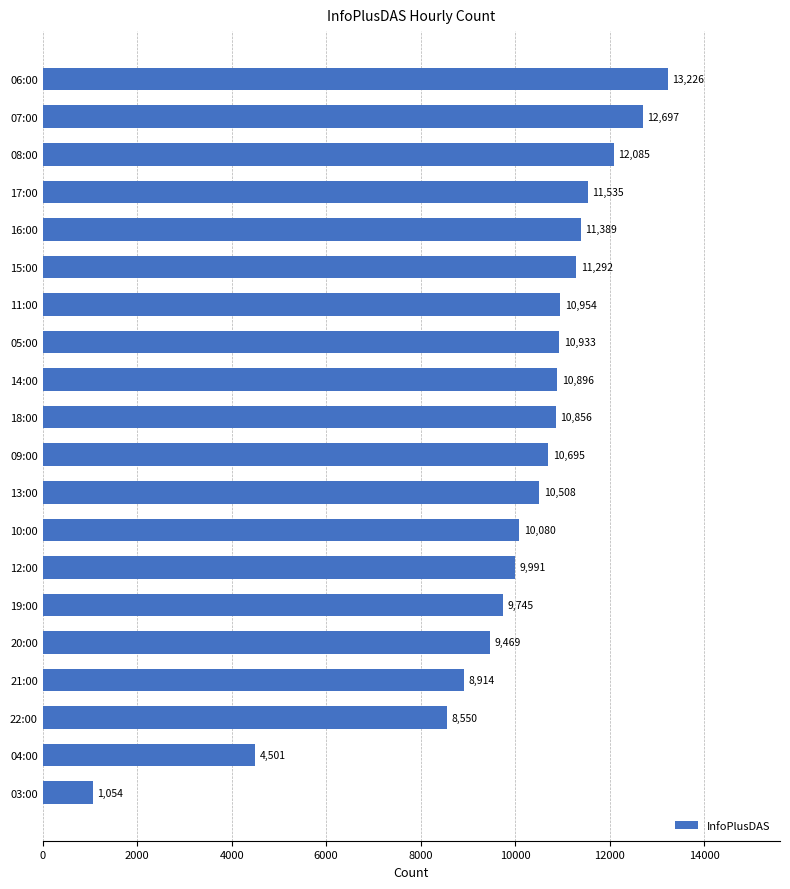

List the labels in order of value, smallest first.

03:00, 04:00, 22:00, 21:00, 20:00, 19:00, 12:00, 10:00, 13:00, 09:00, 18:00, 14:00, 05:00, 11:00, 15:00, 16:00, 17:00, 08:00, 07:00, 06:00